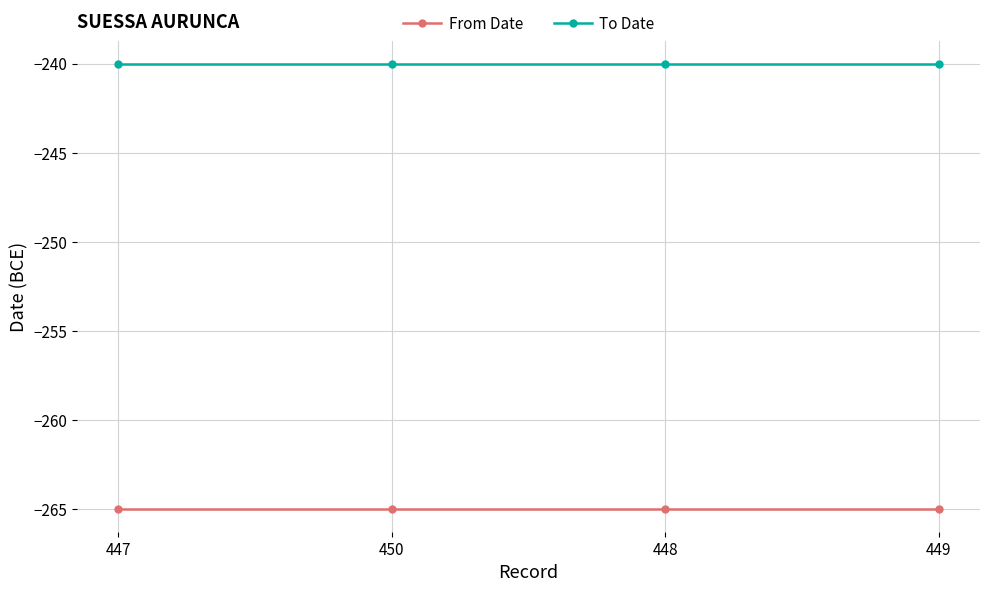

What is the spread (max minus min) of values at 450?

25